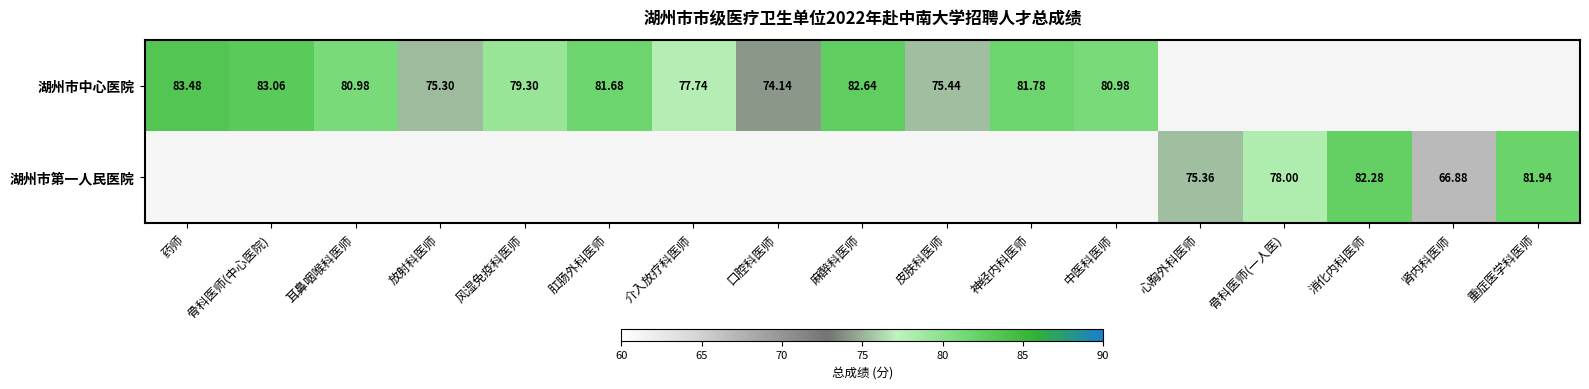

Is the value of 湖州市第一人民医院 at 肾内科医师 greater than the value of 湖州市中心医院 at 风湿免疫科医师?

No